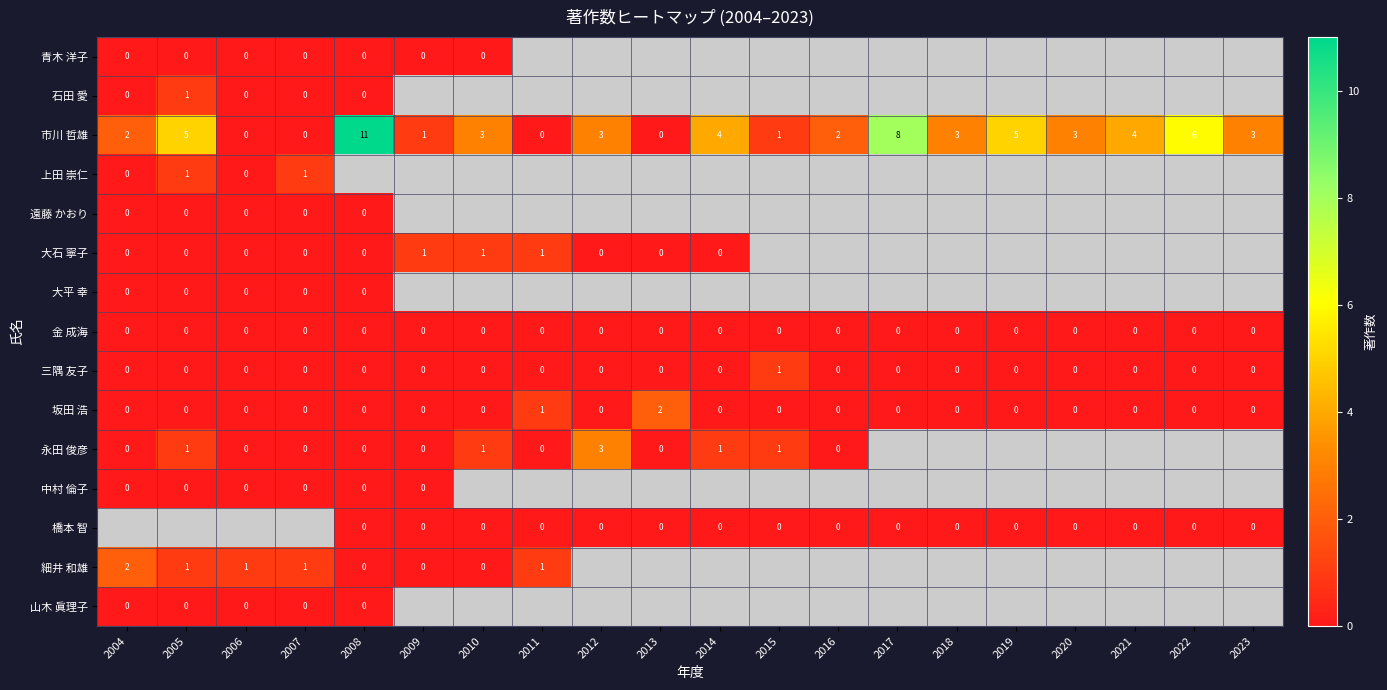

What is the greatest value displayed?

11.0